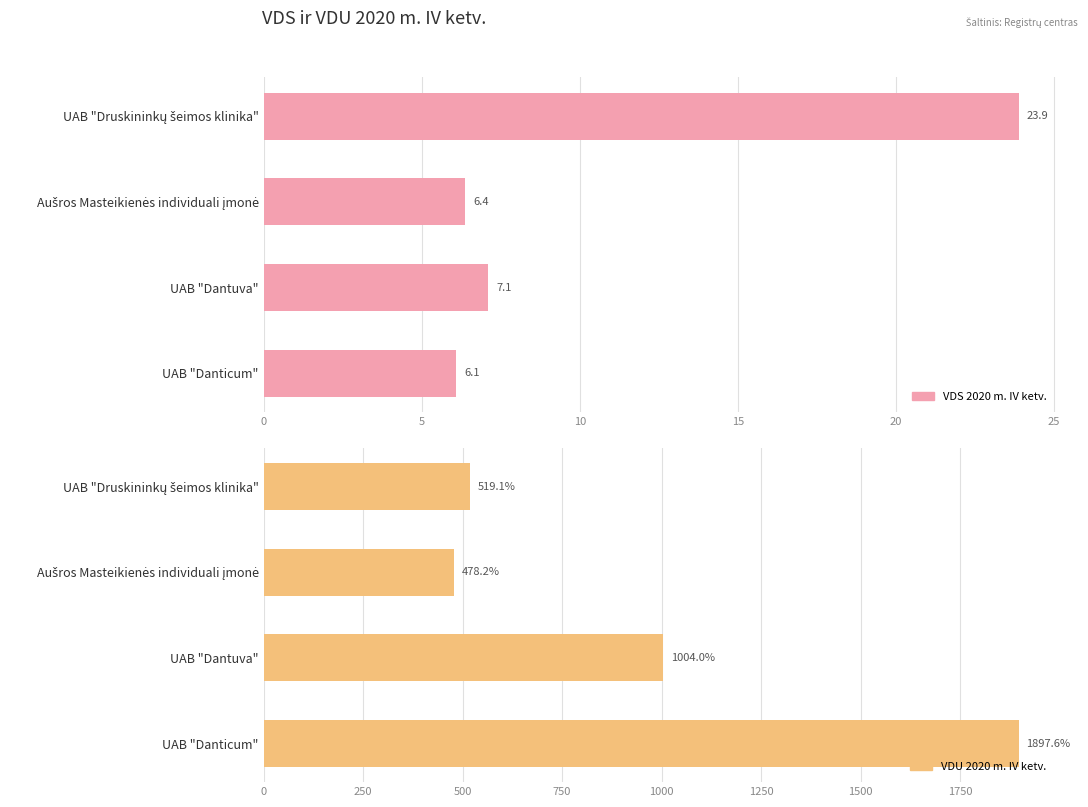

True or false: VDS 2020 m. IV ketv. has a value of 9.1 at UAB "Danticum".

False